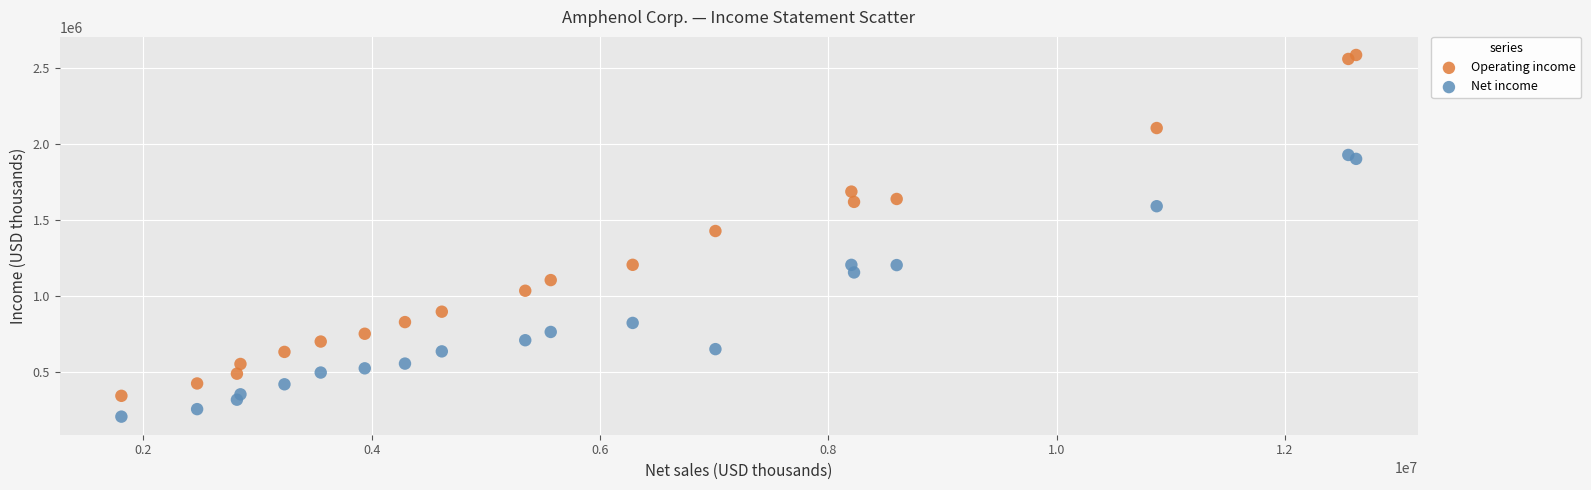

Which series contains the lowest Y value?

Net income